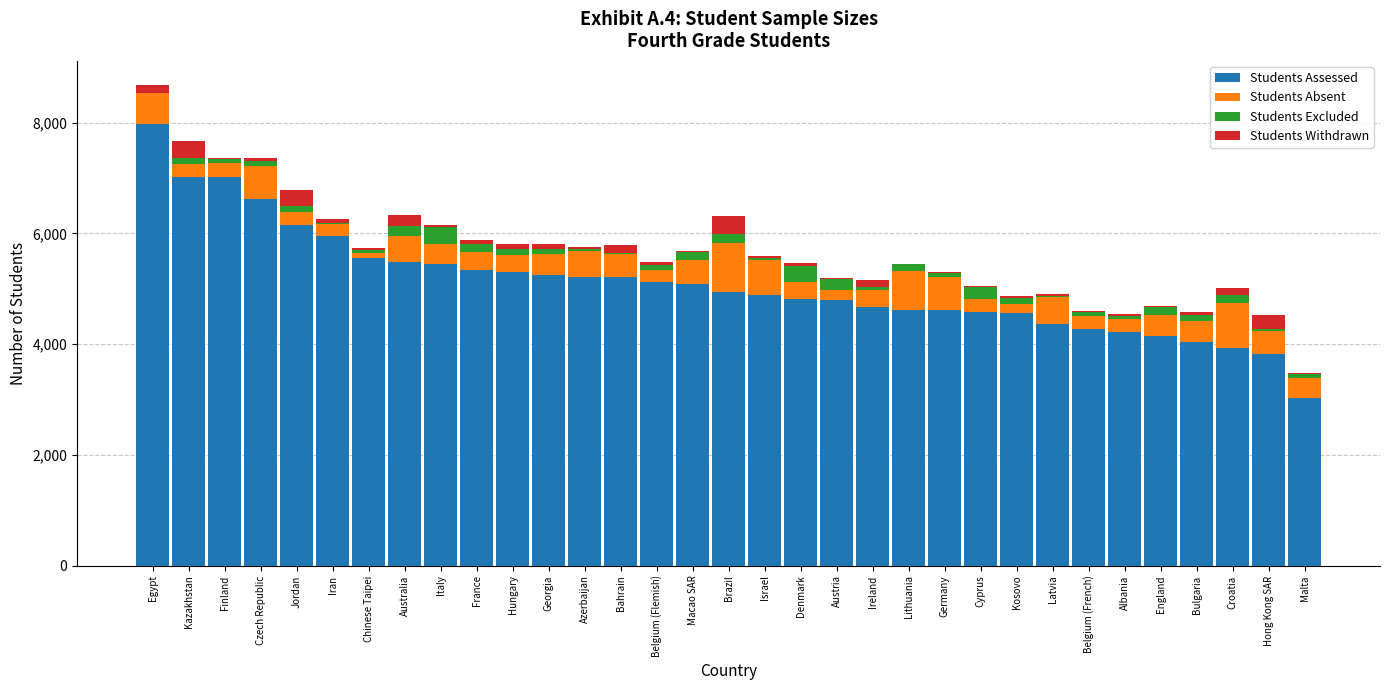

What is the highest value of the Students Assessed series?

7979